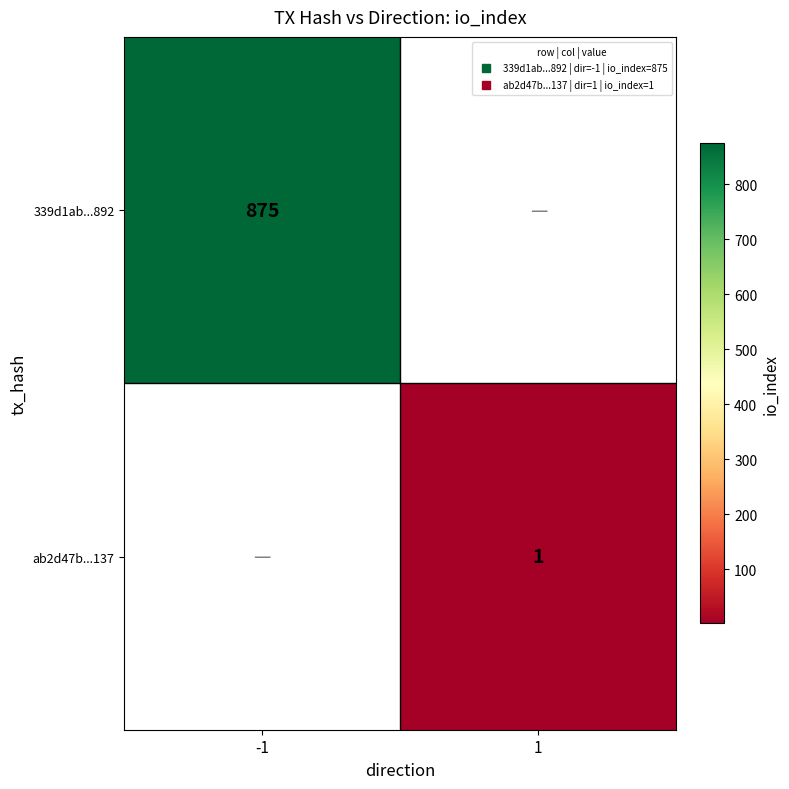

At which category does the chart reach its peak across all series?

-1